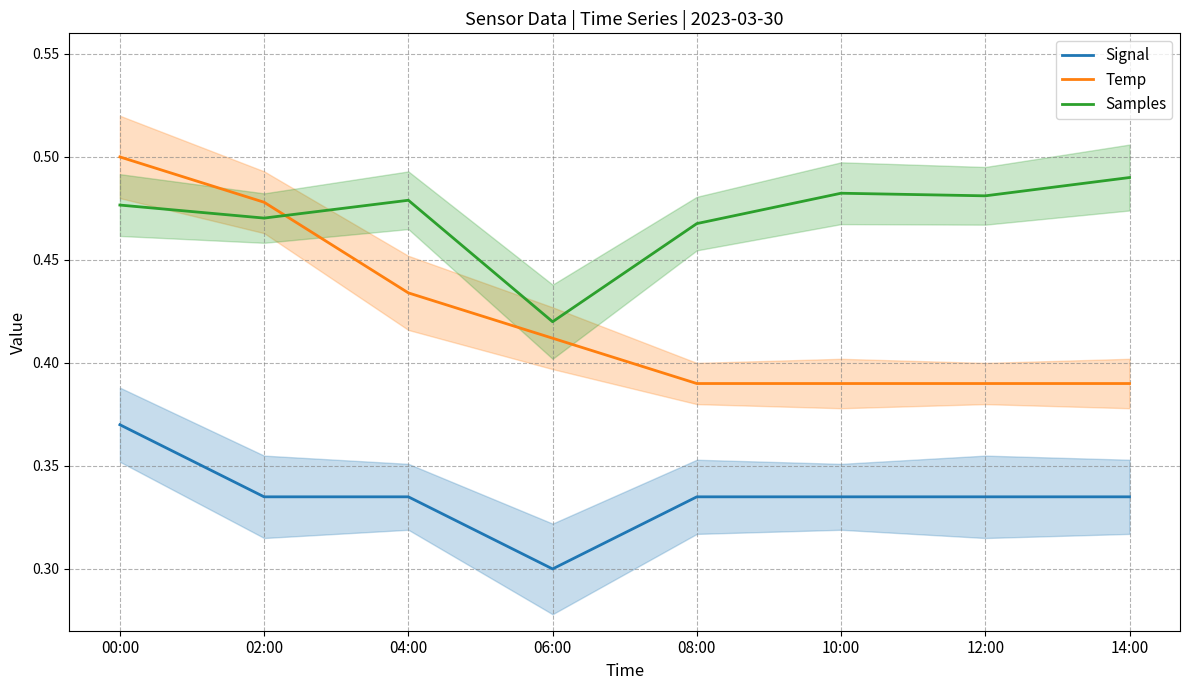

What position from the right is 12:00?

2